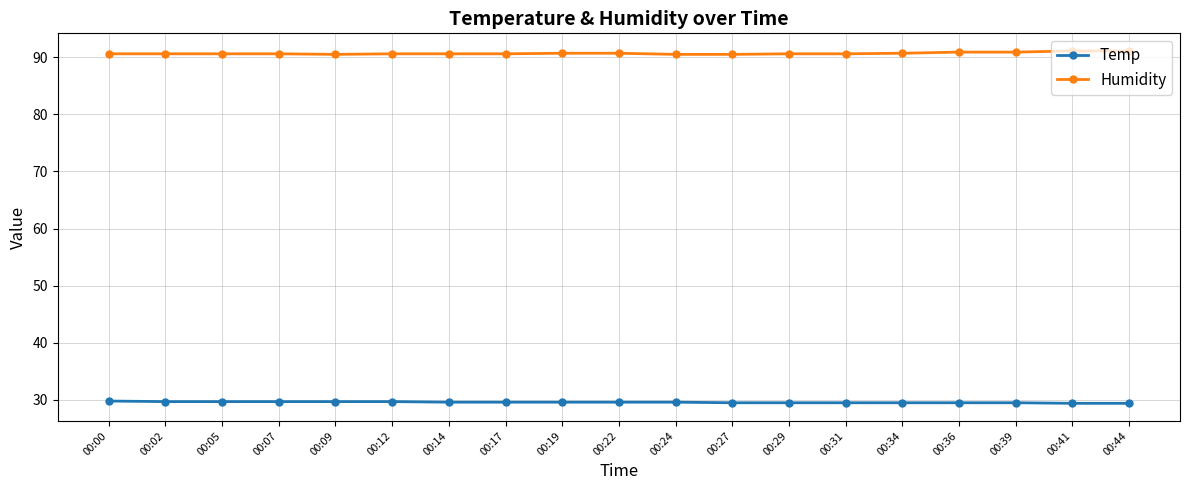

What are all the series names shown in the legend?

Temp, Humidity